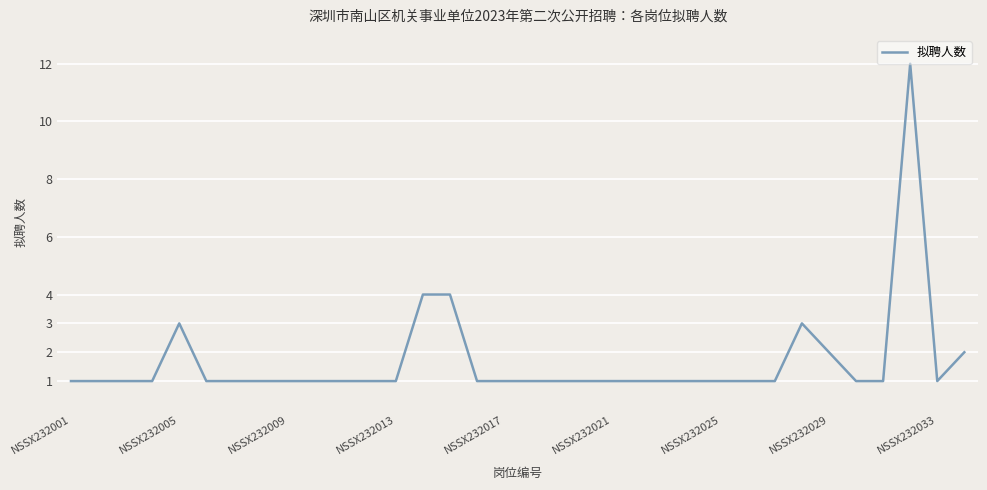

What is the difference between the maximum and minimum values?

11